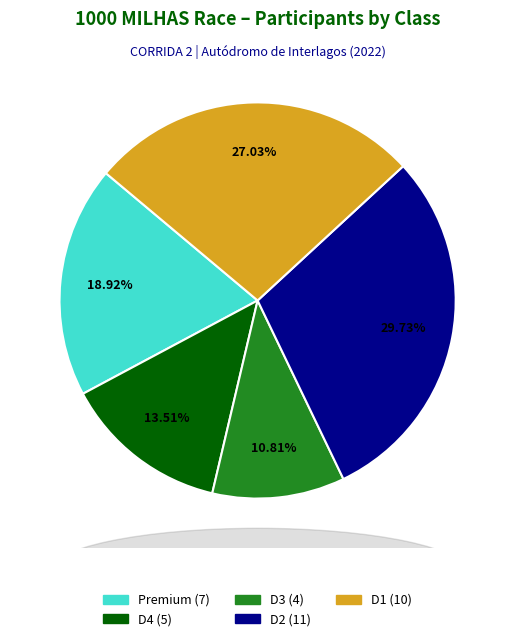

Count the number of slices in the pie.

5